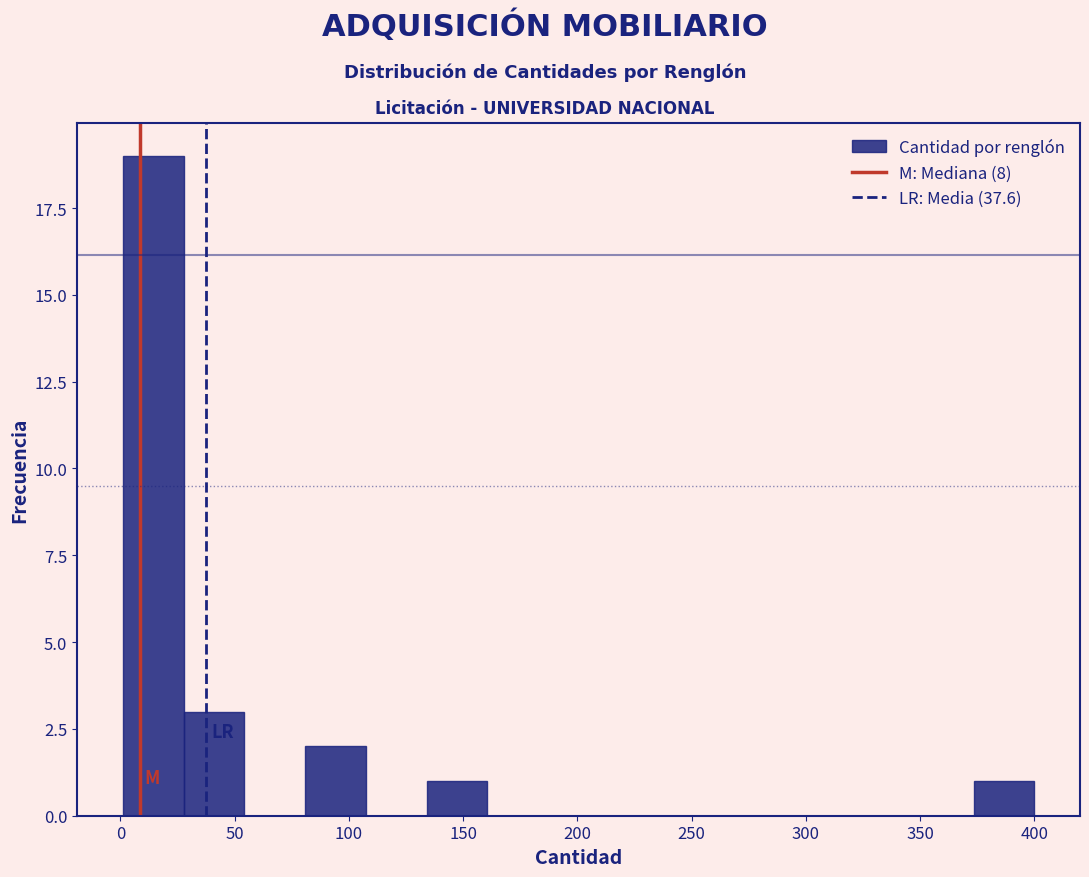

Which range on the x-axis has the tallest bar?

0 to 30